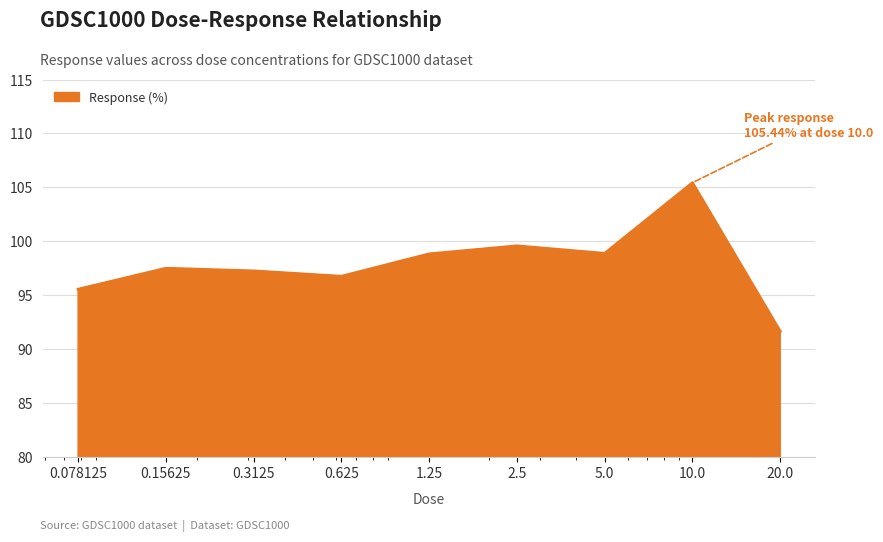

Count the number of categories in the chart.

9